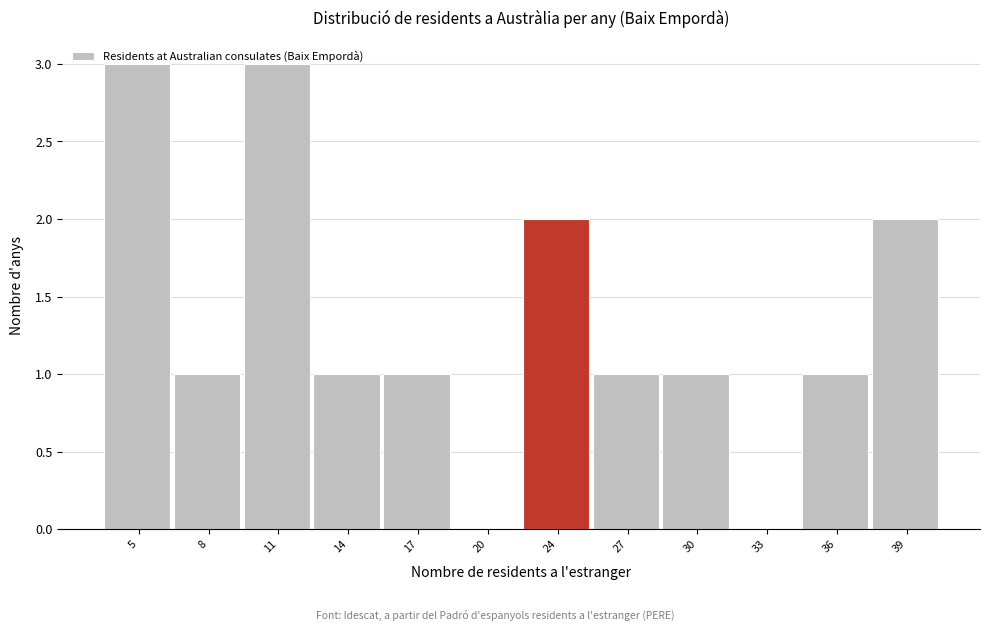

What is the maximum value shown in the chart?

3